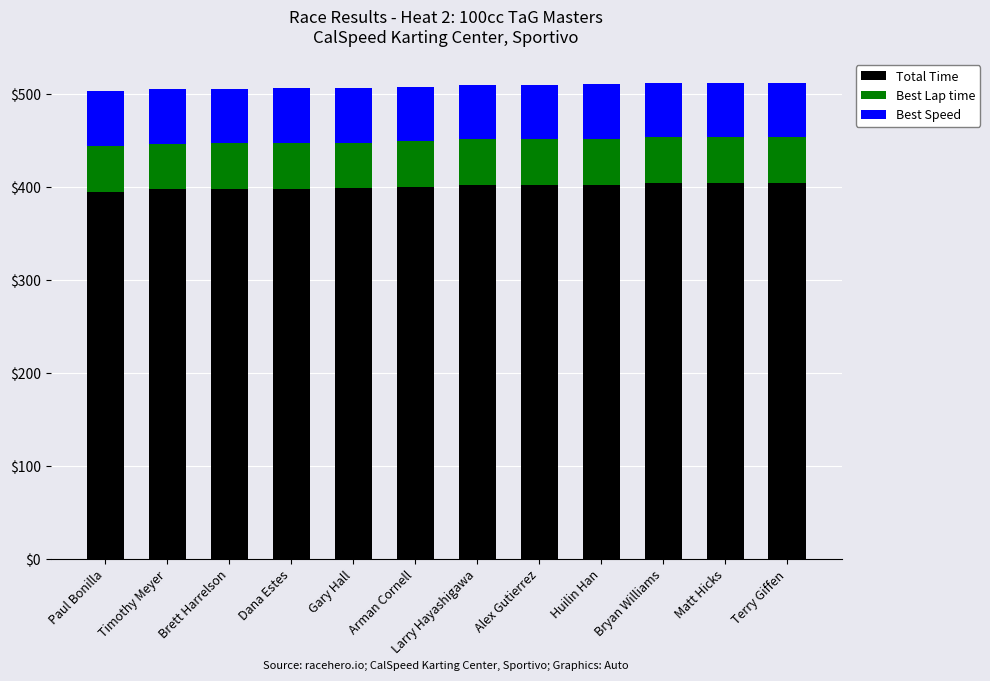

How many data points in Total Time are above 401?

6